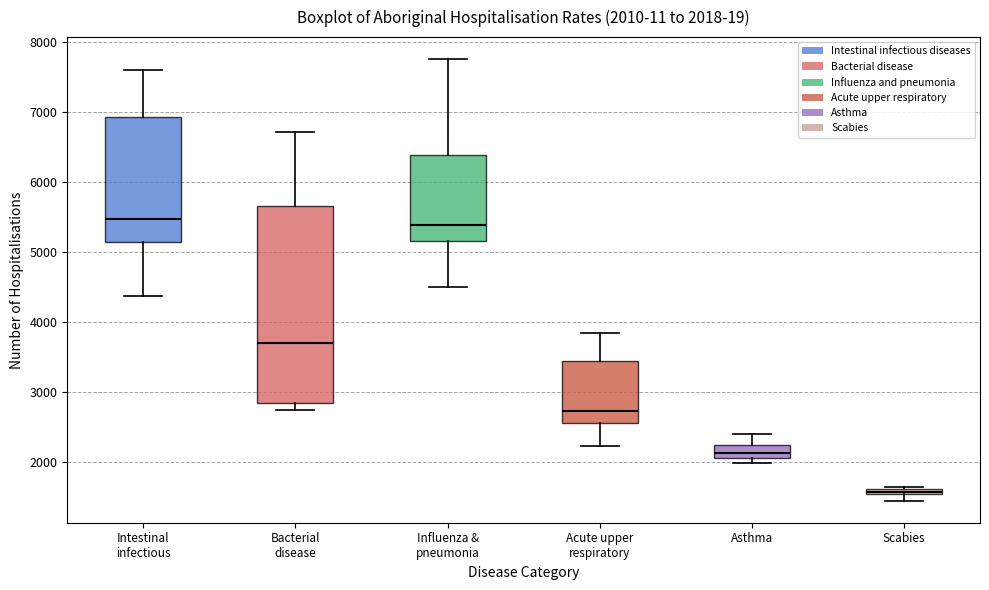

Comparing the boxes themselves (not the whiskers), which one is the tallest?

Bacterial disease